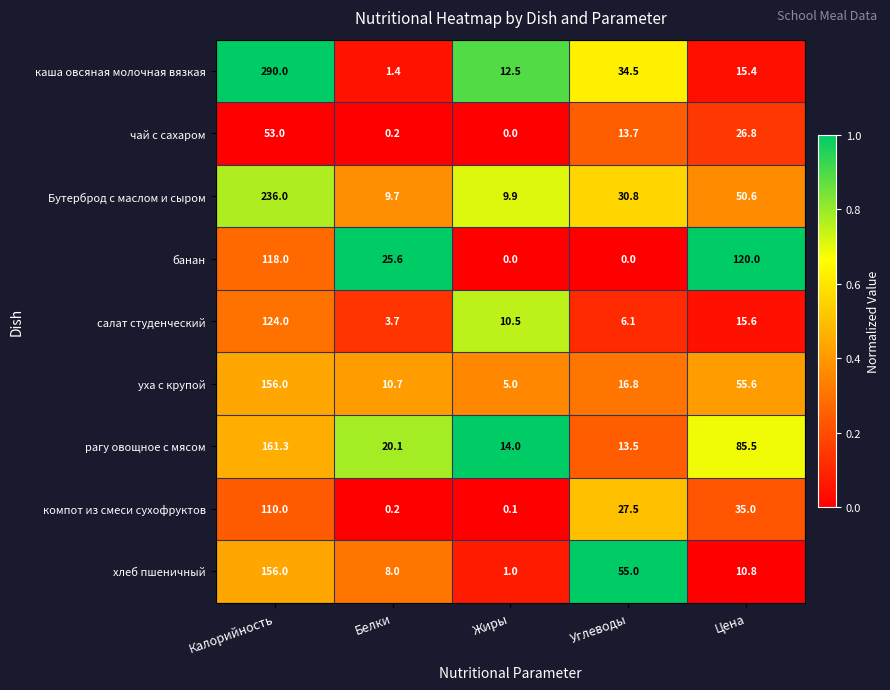

What is the lowest value of the салат студенческий series?

3.7